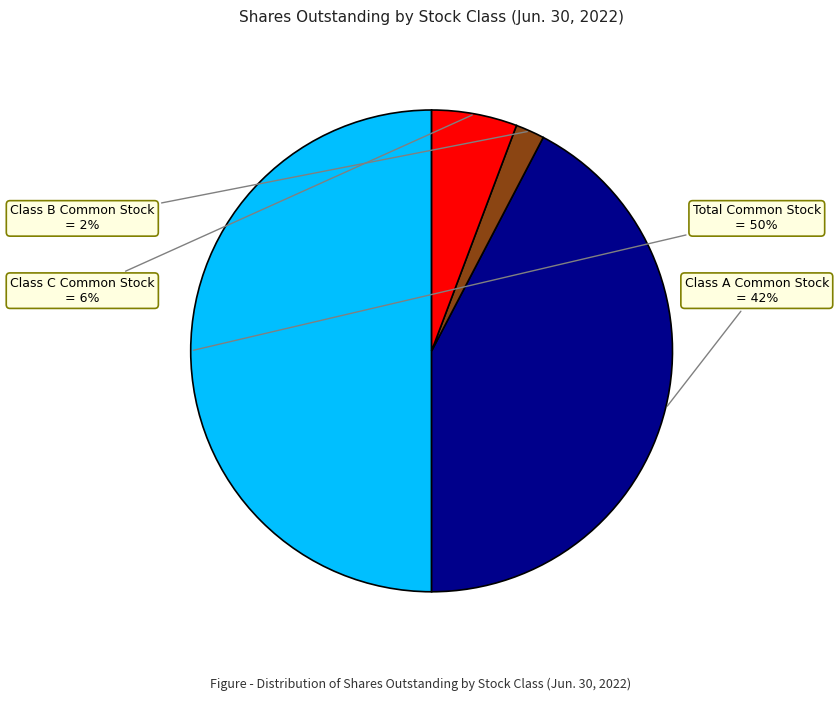

To the nearest percent, what is the difference between the largest and smallest slice percentages?

48%